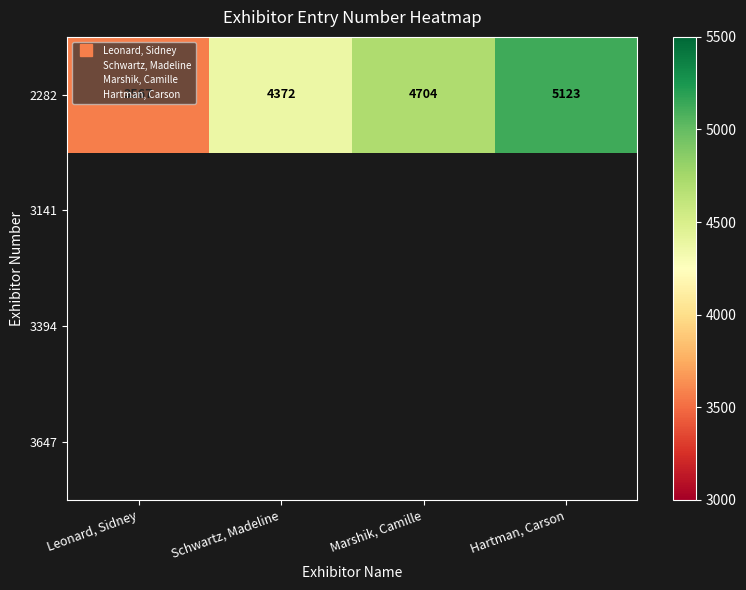

Where is 2282 nearest to the value 4345?

Schwartz, Madeline